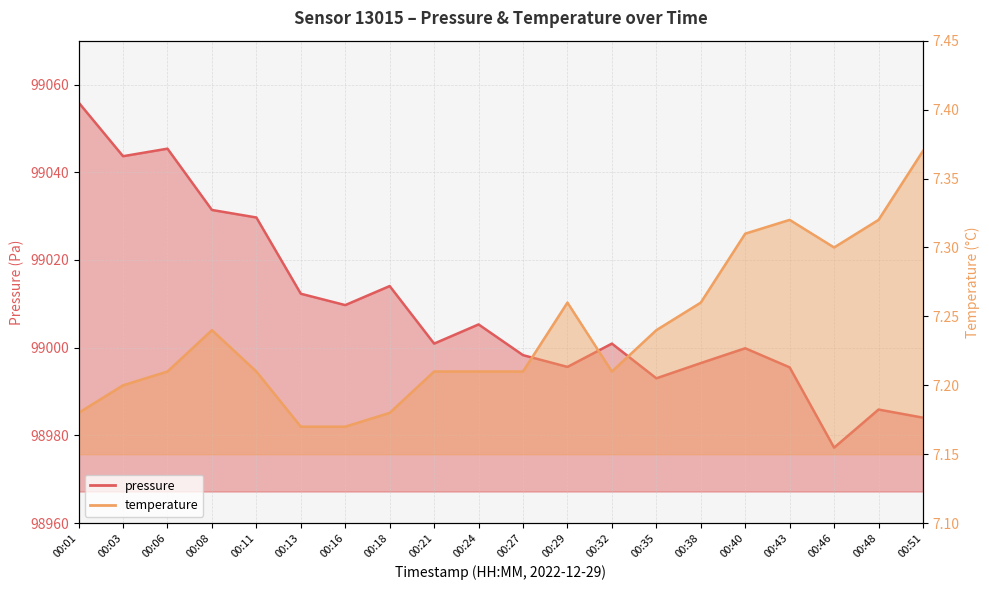

The pressure series shows 98985.9 at 00:48. True or false?

True